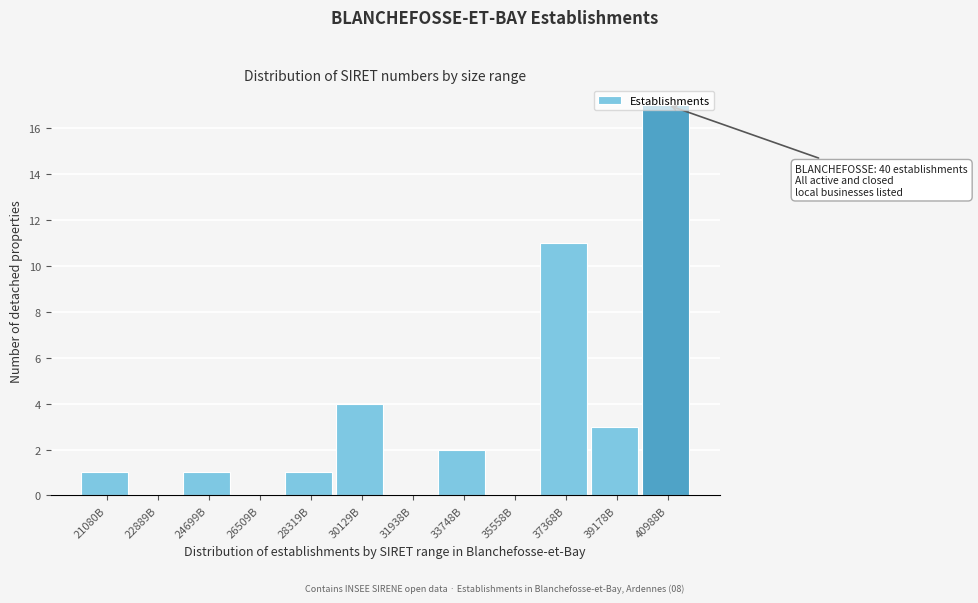

True or false: the data shows 2 at 33748B.

True